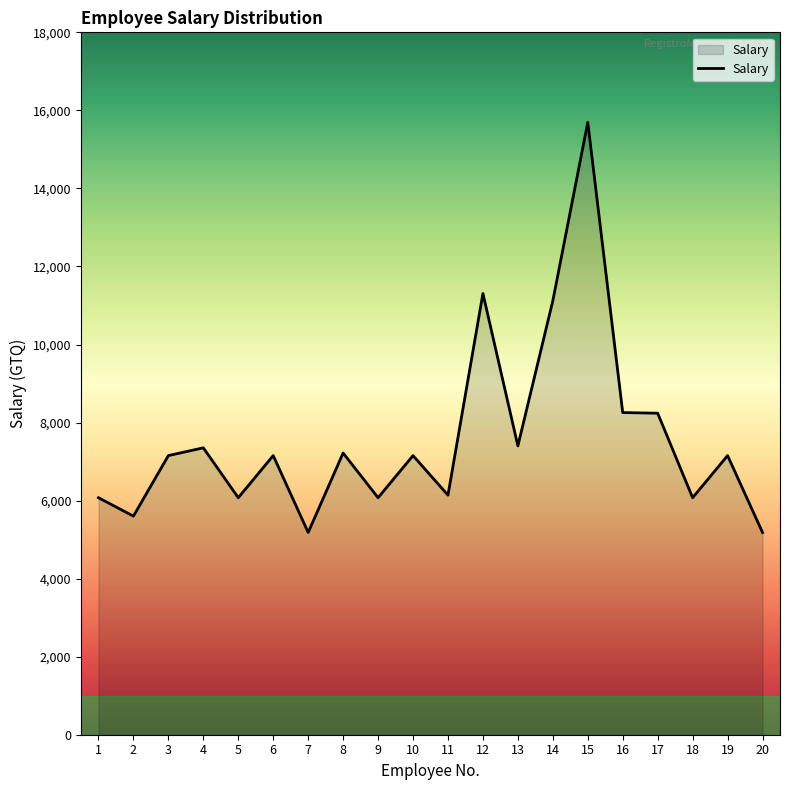

What is the average value?

7580.2